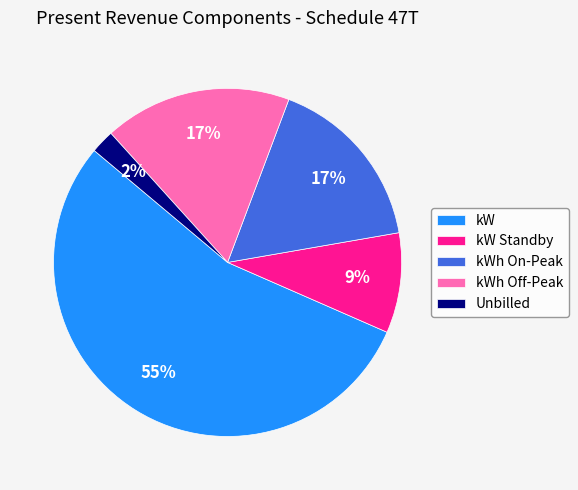

Combined, do kWh Off-Peak and Unbilled account for over 50%?

No